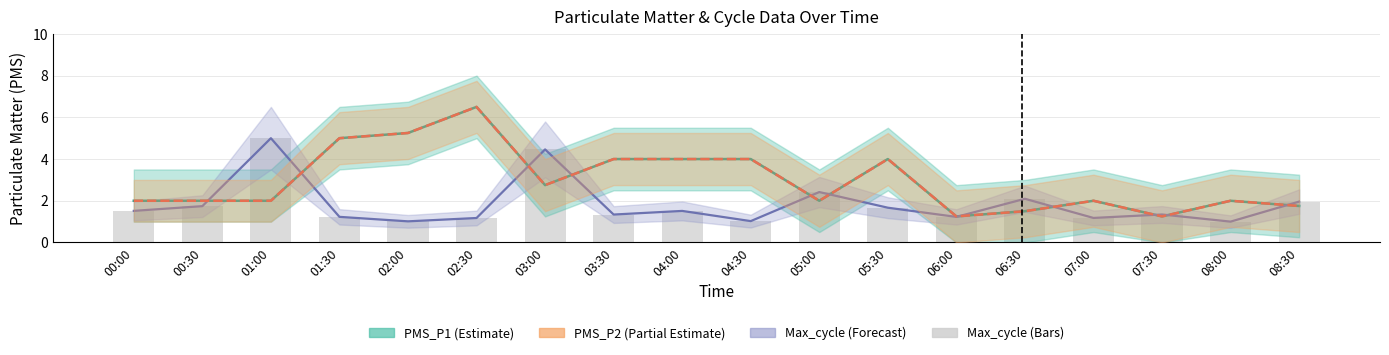

Reading left to right, list all the values displayed in this chart.

PMS_P1 (Estimate): 2.0	2.0	2.0	5.0	5.2	6.5	2.8	4.0	4.0	4.0	2.0	4.0	1.2	1.5	2.0	1.2	2.0	1.8
PMS_P2 (Partial Estimate): 2.0	2.0	2.0	5.0	5.2	6.5	2.8	4.0	4.0	4.0	2.0	4.0	1.2	1.5	2.0	1.2	2.0	1.8
Max_cycle (Forecast): 1.5	1.7	5.0	1.2	1.0	1.2	4.5	1.3	1.5	1.0	2.4	1.7	1.2	2.1	1.2	1.3	1.0	2.0
Max_cycle: 1.5	1.7	5.0	1.2	1.0	1.2	4.5	1.3	1.5	1.0	2.4	1.7	1.2	2.1	1.2	1.3	1.0	2.0